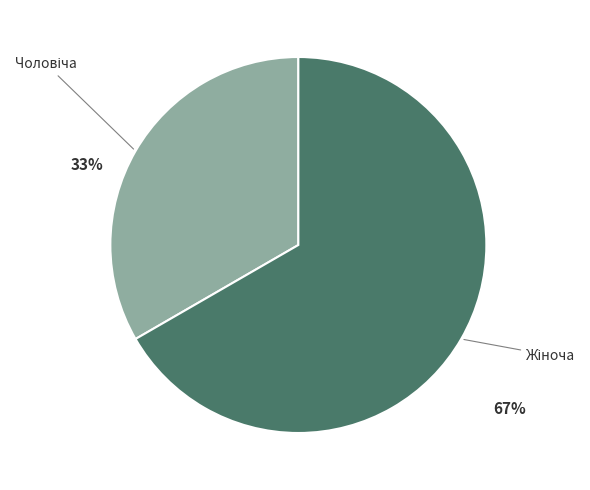

To the nearest percent, what is the difference between the Чоловіча and Жіноча slice percentages?

33%